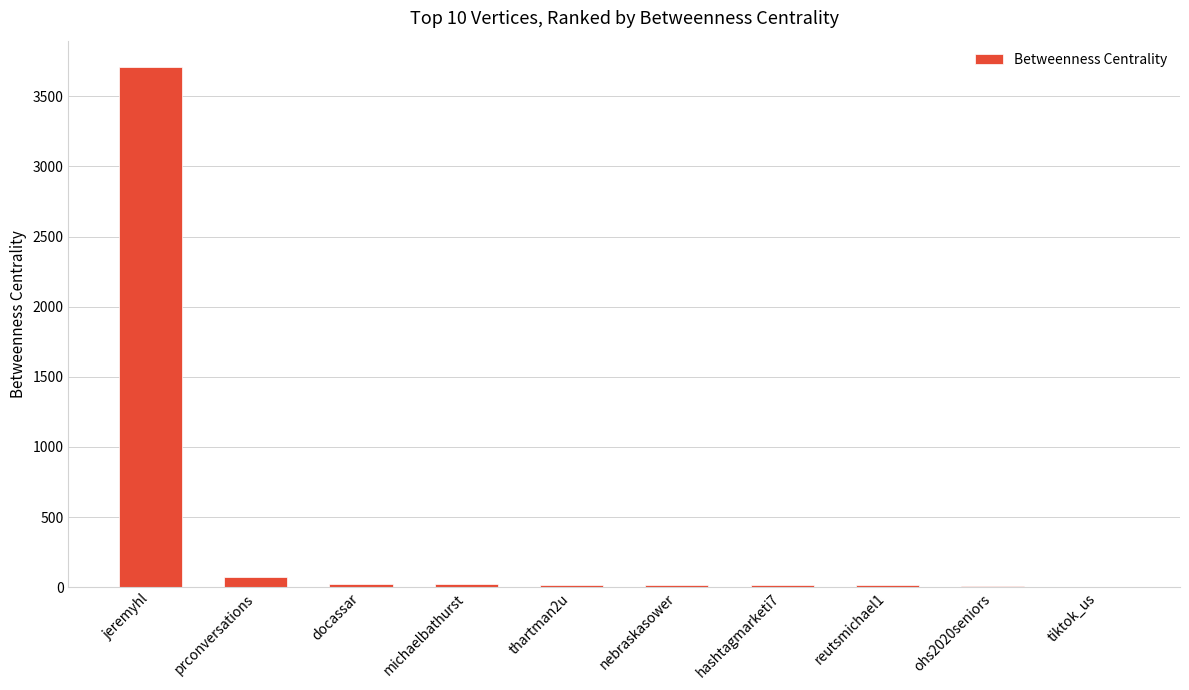

Between hashtagmarketi7 and jeremyhl, which is larger?

jeremyhl